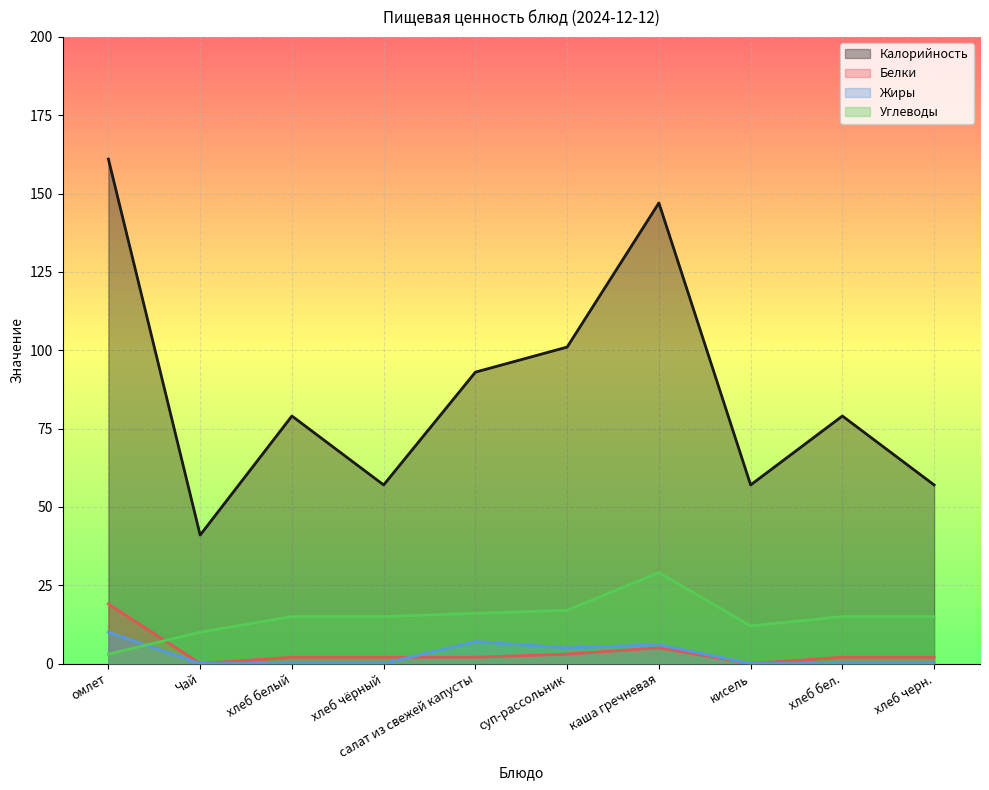

How many intersections are there between Жиры and Углеводы?

1